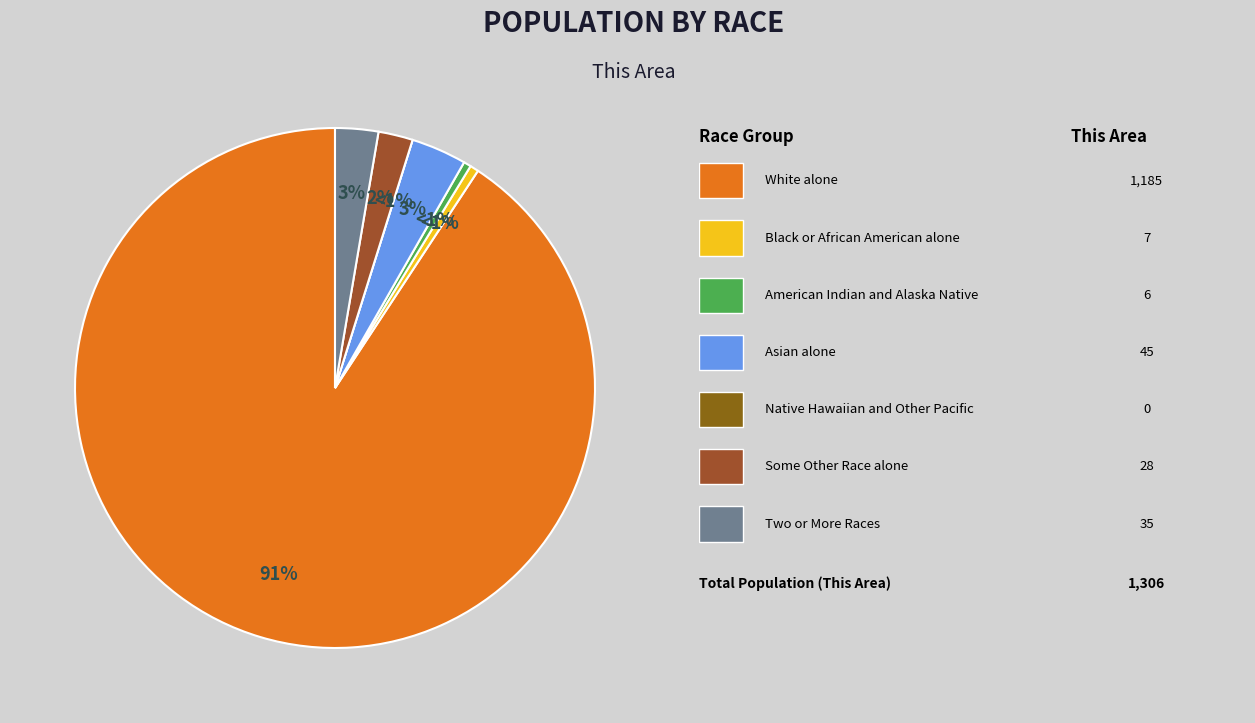

Is the sum of Asian alone and Some Other Race alone greater than half?

No